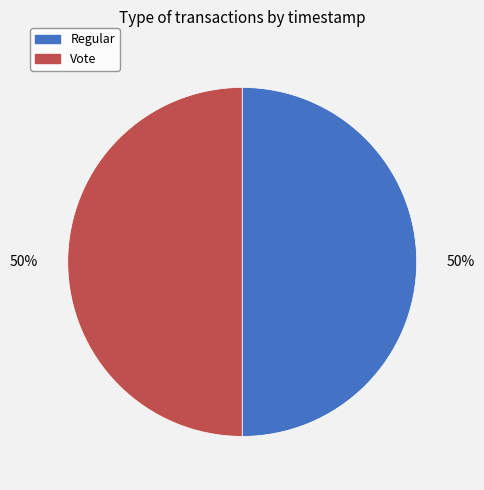

Combined, do Regular and Vote account for over 50%?

Yes